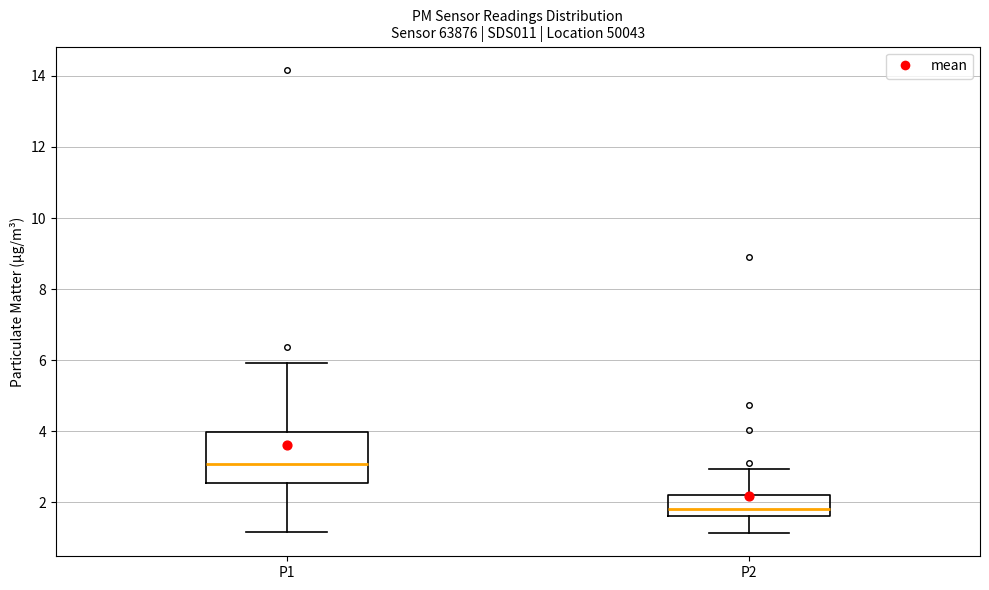

Reading left to right, transcribe this box plot: for each box, give where its median line is, the range the box spans, and where its two whiskers end, as read against the y-axis. The values are not printed on the chart, so give them approximately, as read against the axis.

P1: median 3.0, box 2.6 to 4.0, whiskers 1.2 to 6.0
P2: median 1.8, box 1.6 to 2.2, whiskers 1.2 to 3.0